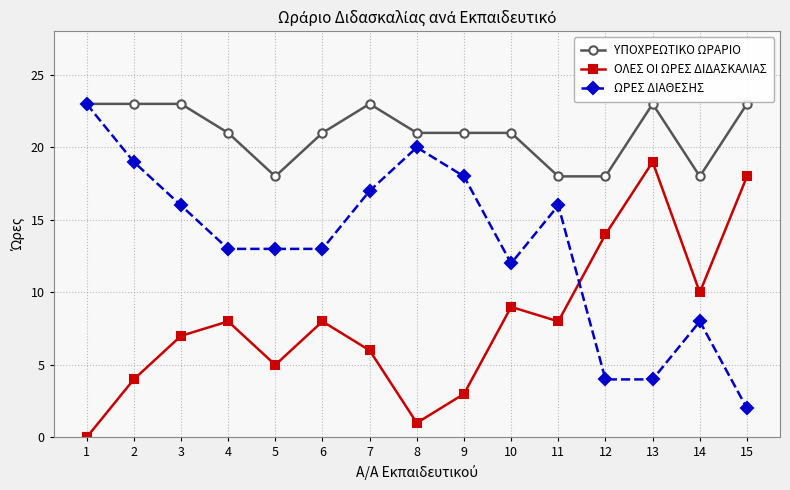

What is the value of the ΟΛΕΣ ΟΙ ΩΡΕΣ ΔΙΔΑΣΚΑΛΙΑΣ point at the 15th from the left?

18